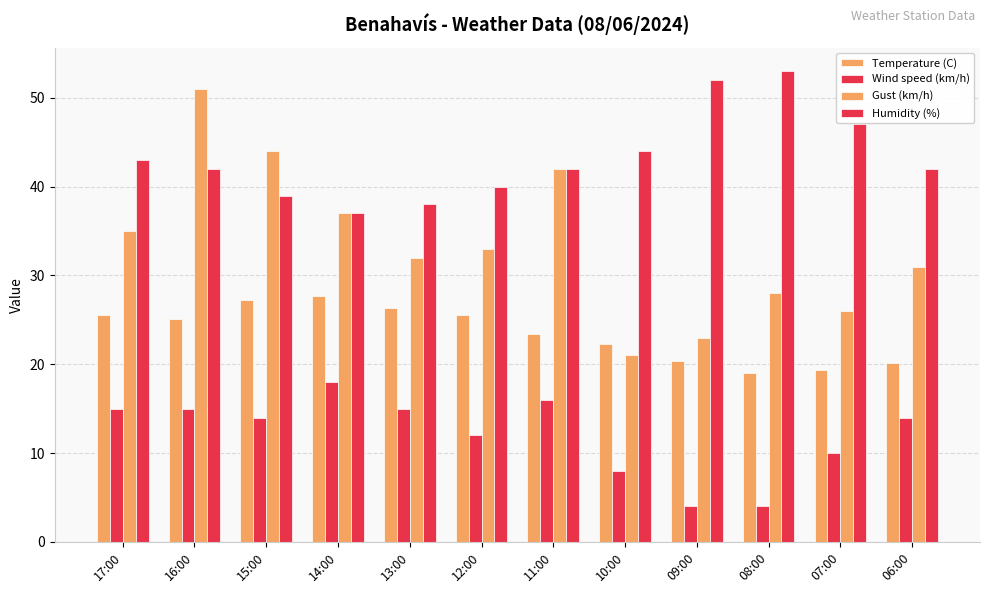

The Wind speed (km/h) series shows 8.0 at 10:00. True or false?

True